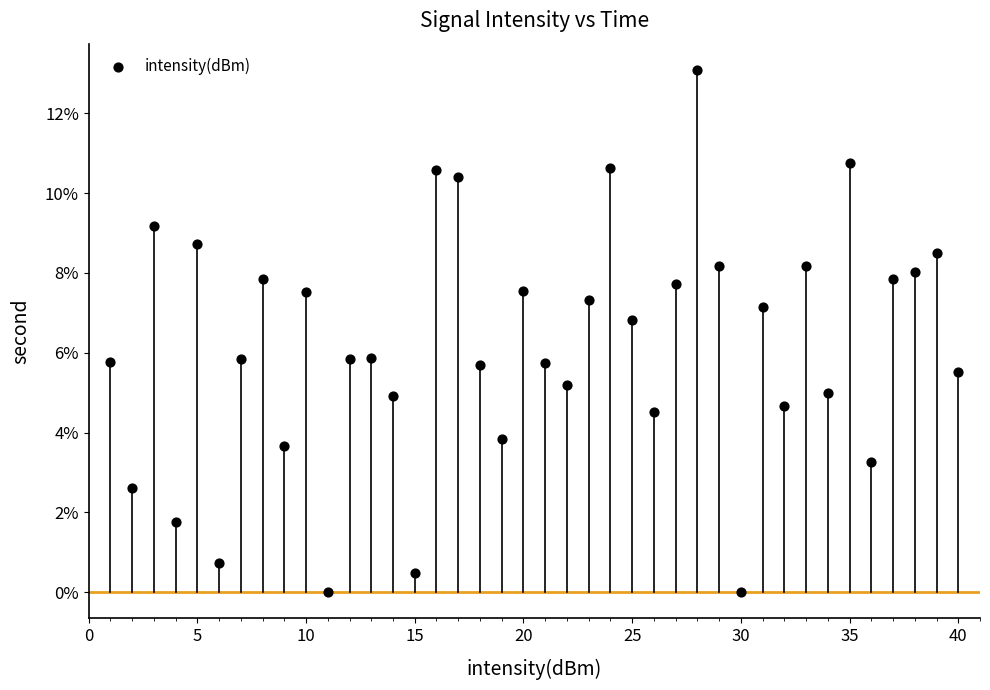

What is the range of X values (max minus min)?

39.0